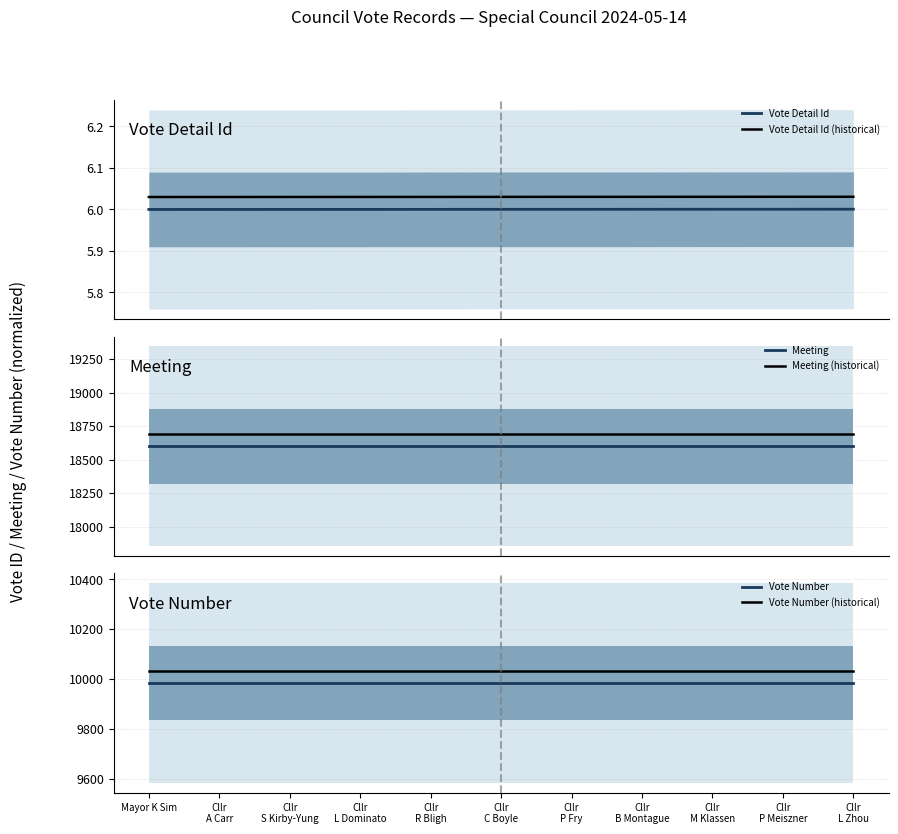

List the labels in order of Vote Detail Id (historical) value, smallest first.

Mayor K Sim, Cllr
A Carr, Cllr
S Kirby-Yung, Cllr
L Dominato, Cllr
R Bligh, Cllr
C Boyle, Cllr
P Fry, Cllr
B Montague, Cllr
M Klassen, Cllr
P Meiszner, Cllr
L Zhou